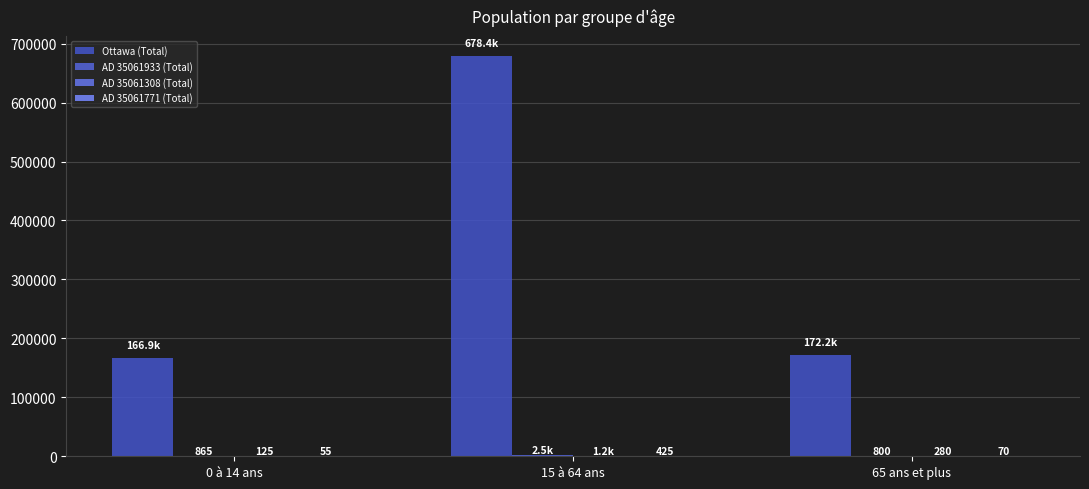

At which category does the chart reach its minimum across all series?

0 à 14 ans